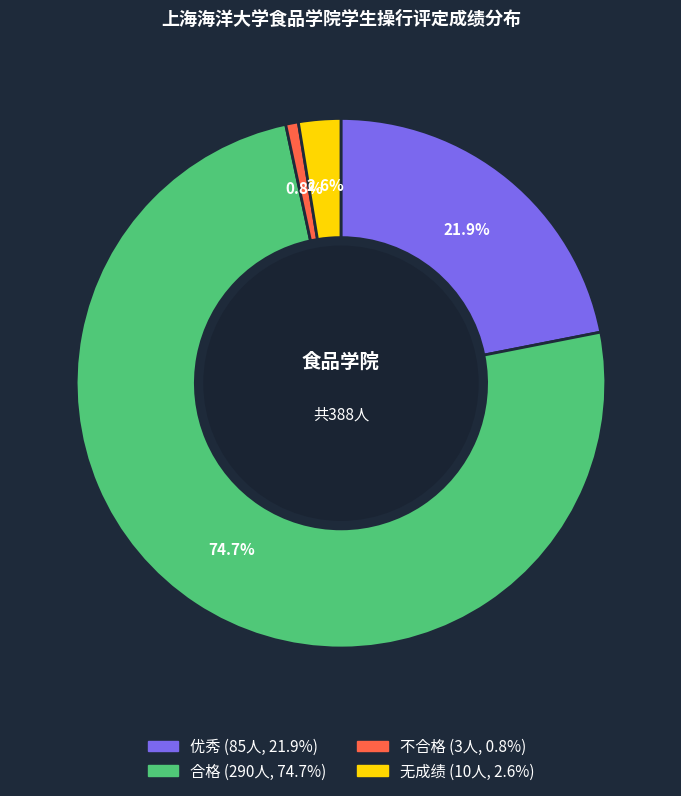

What percentage do 无成绩 and 不合格 together represent?

3.4%